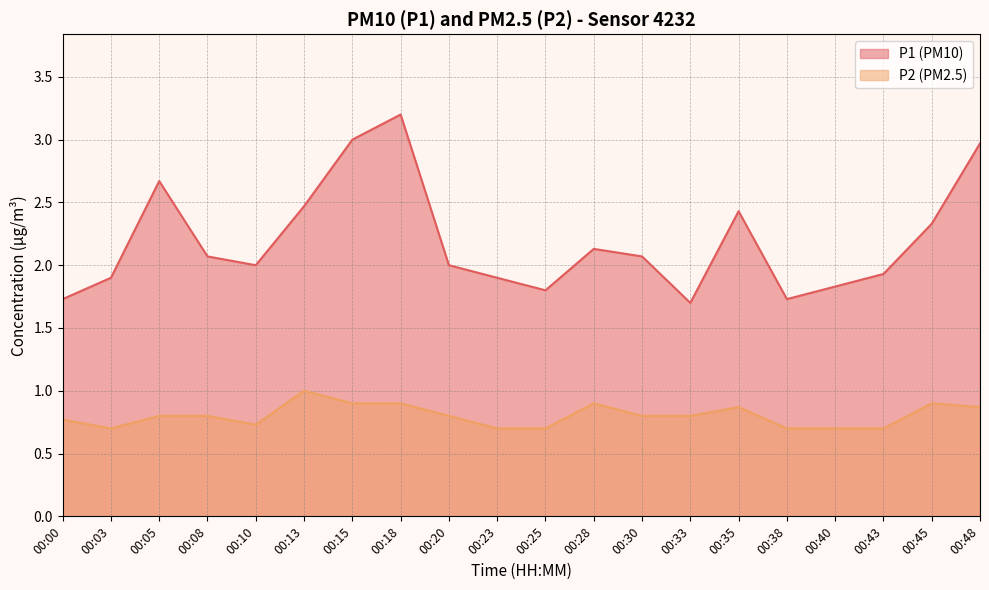

What is the approximate value of P1 at 00:35?

2.4